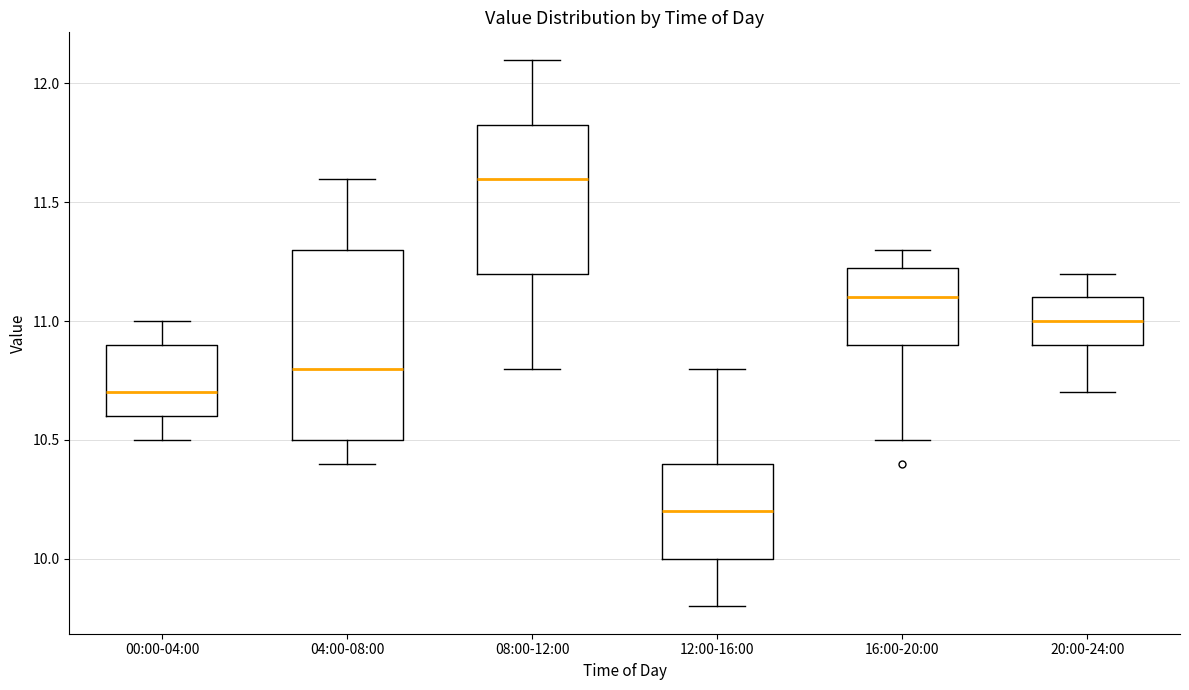

Reading left to right, read every box against the y-axis: the position of its median line, the range the box covers, and the ends of its whiskers. The values are not printed on the chart, so give them approximately, as read against the axis.

00:00-04:00: median 10.70, box 10.60 to 10.90, whiskers 10.50 to 11.00
04:00-08:00: median 10.80, box 10.50 to 11.30, whiskers 10.40 to 11.60
08:00-12:00: median 11.60, box 11.20 to 11.85, whiskers 10.80 to 12.10
12:00-16:00: median 10.20, box 10.00 to 10.40, whiskers 9.80 to 10.80
16:00-20:00: median 11.10, box 10.90 to 11.25, whiskers 10.50 to 11.30
20:00-24:00: median 11.00, box 10.90 to 11.10, whiskers 10.70 to 11.20